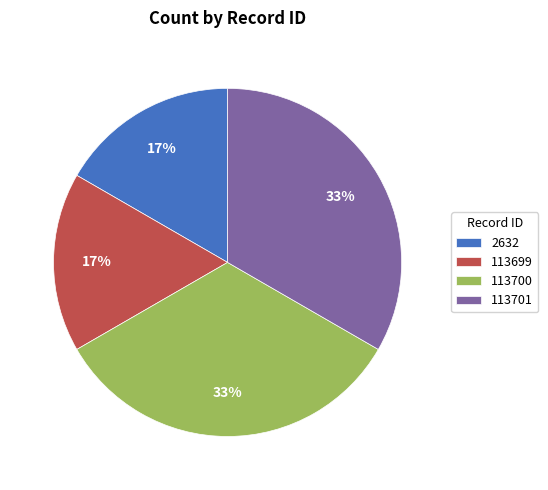

Is there any slice that represents more than half of the pie?

No